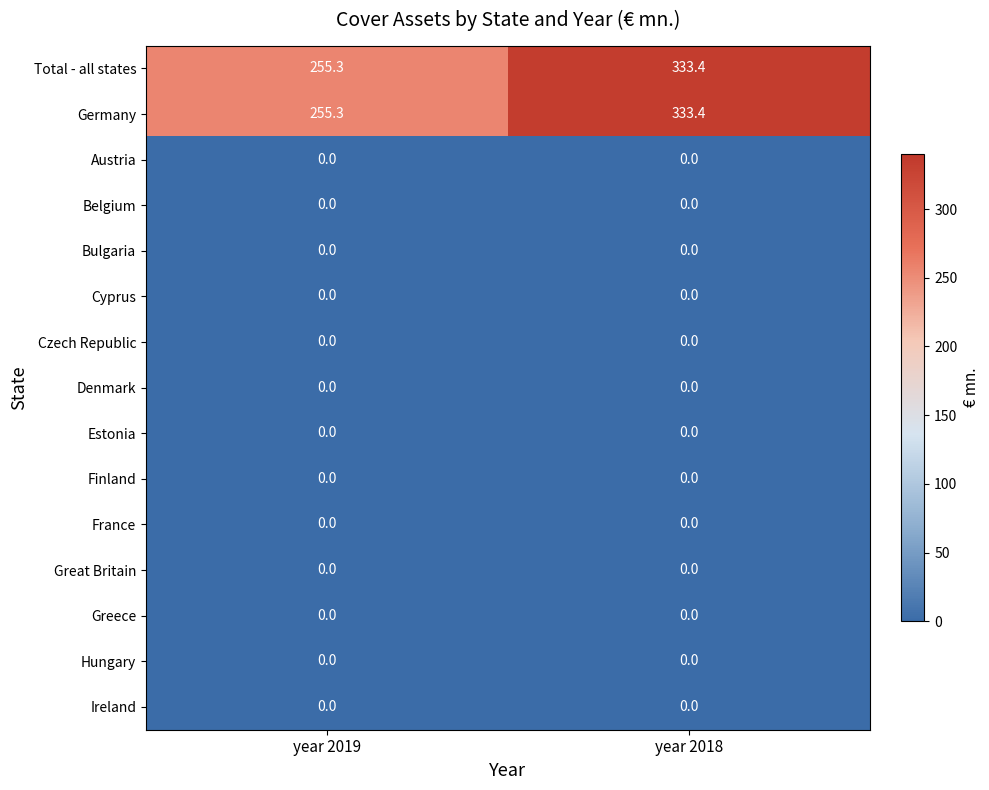

What is the spread (max minus min) of values at year 2019?

255.3